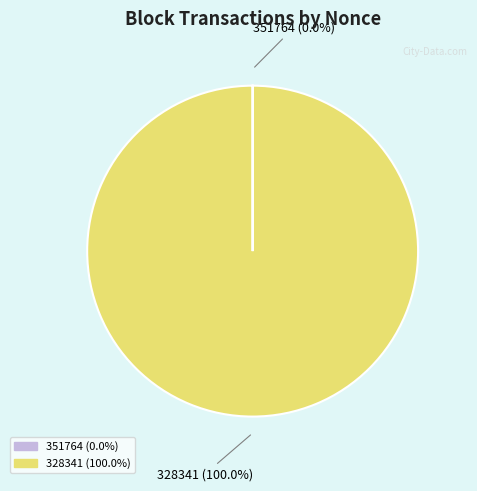

Which category has the biggest portion of the pie?

328341